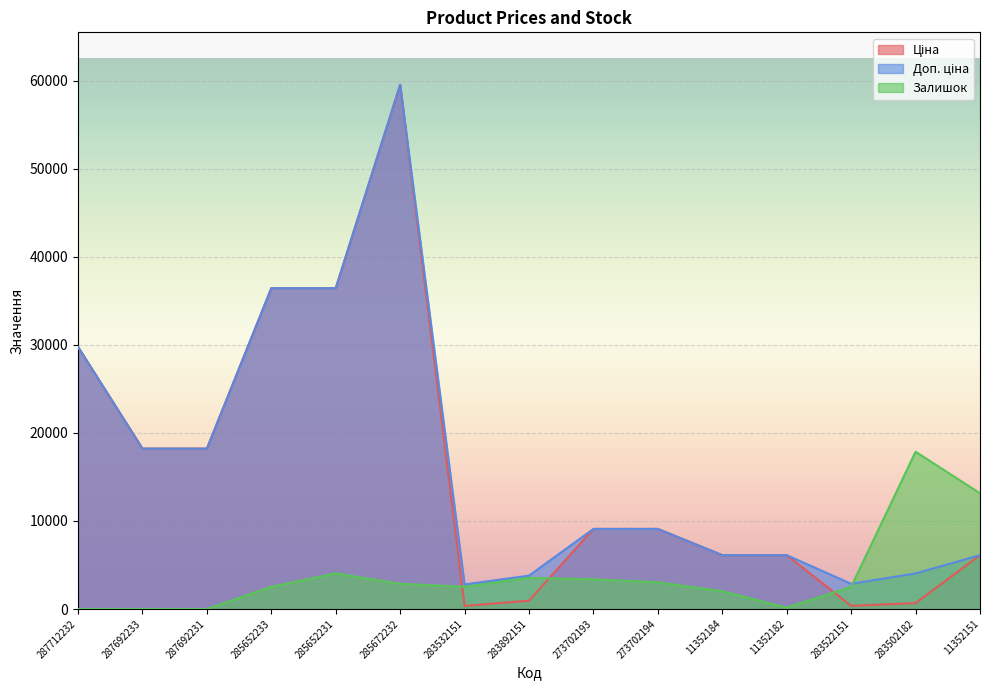

What are all the series names shown in the legend?

Ціна, Доп. ціна, Залишок